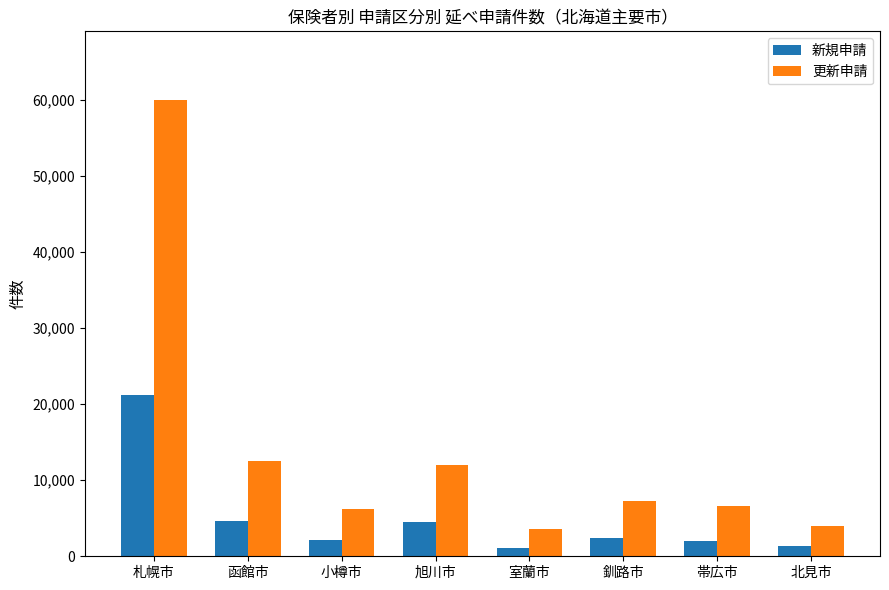

Where is 更新申請 nearest to the value 31800?

函館市